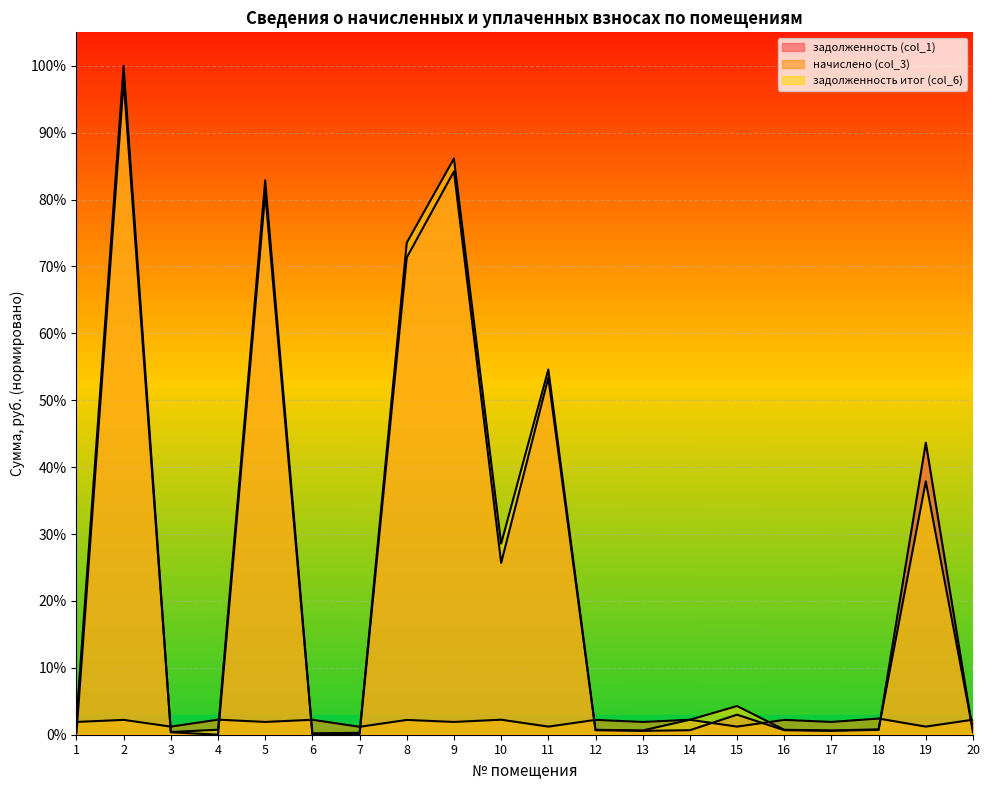

At which category is the sum across all series the highest?

2